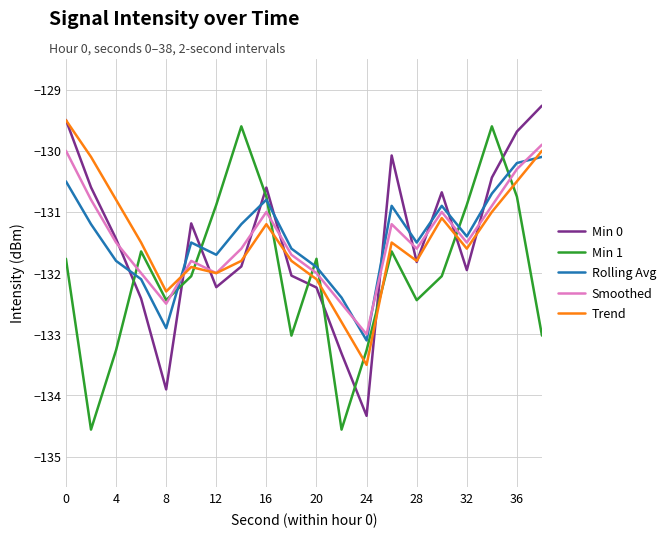

True or false: Trend and Min 1 cross at least once.

True